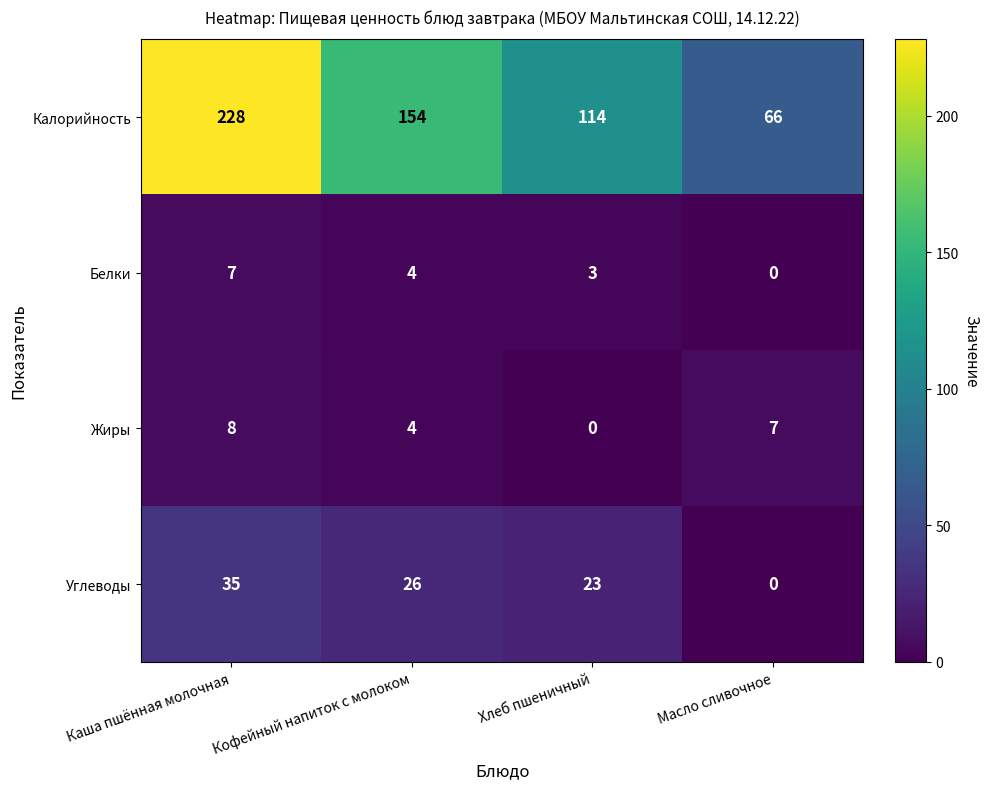

Reading right to left, what are all the values shown in this chart?

Калорийность: Масло сливочное=66	Хлеб пшеничный=114	Кофейный напиток с молоком=154	Каша пшённая молочная=228
Белки: Масло сливочное=0	Хлеб пшеничный=3	Кофейный напиток с молоком=4	Каша пшённая молочная=7
Жиры: Масло сливочное=7	Хлеб пшеничный=0	Кофейный напиток с молоком=4	Каша пшённая молочная=8
Углеводы: Масло сливочное=0	Хлеб пшеничный=23	Кофейный напиток с молоком=26	Каша пшённая молочная=35